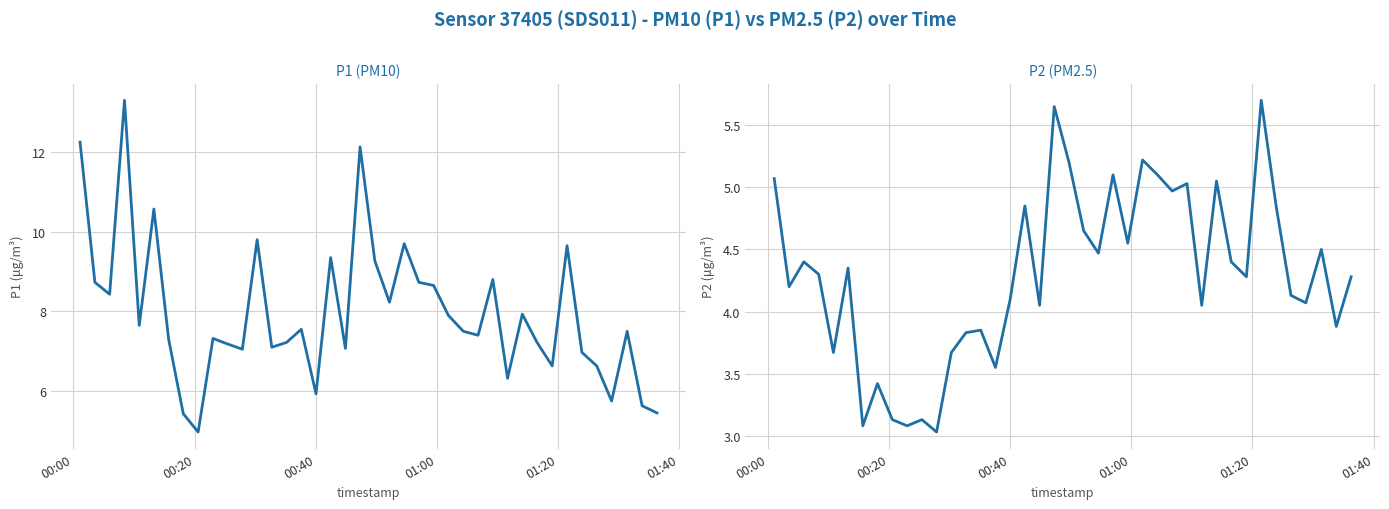

What is the sum of all P2 values?

171.9